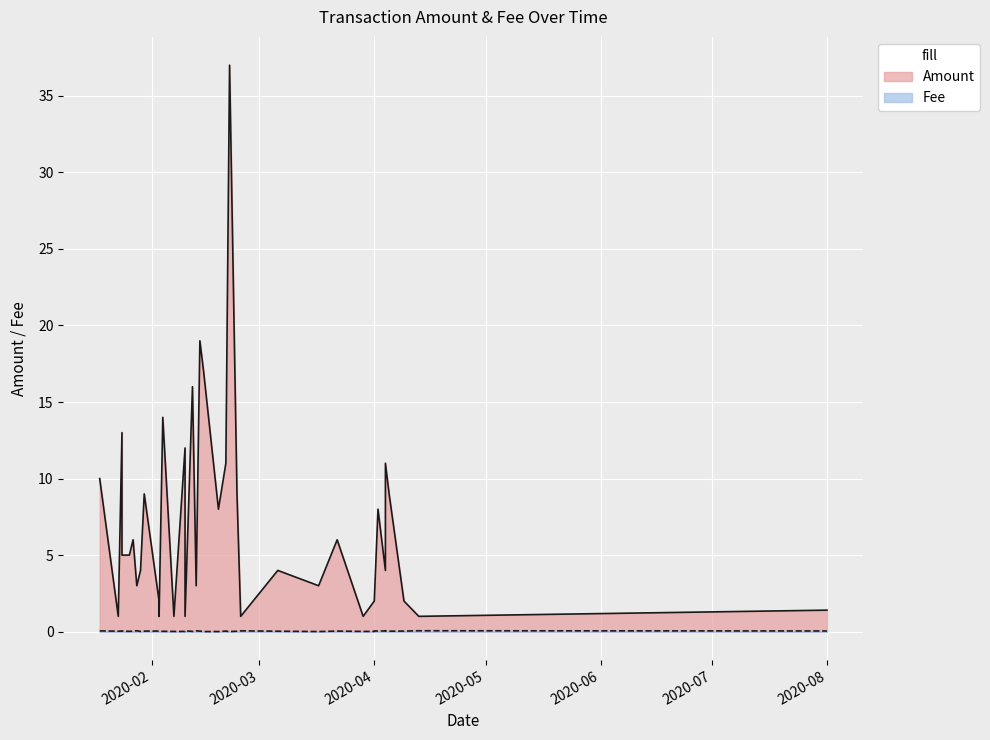

What is the value of the Amount point at the 31st from the left?

2.0